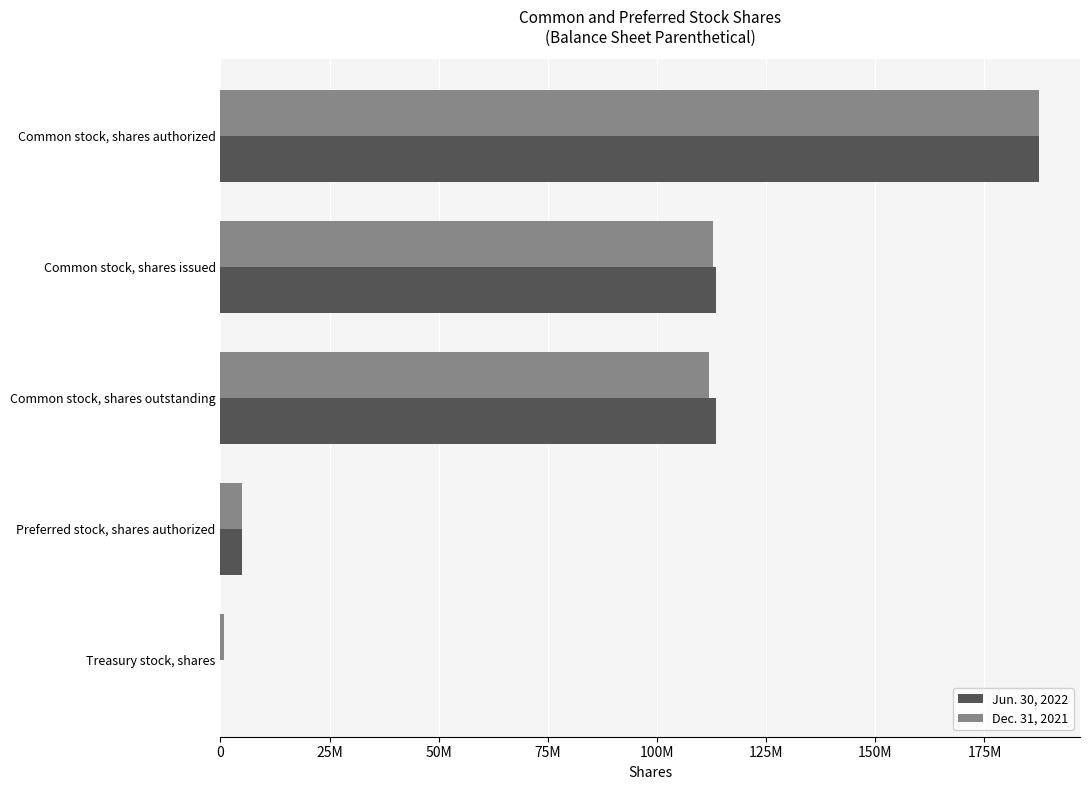

At how many categories does at least one series exceed 176896840?

1